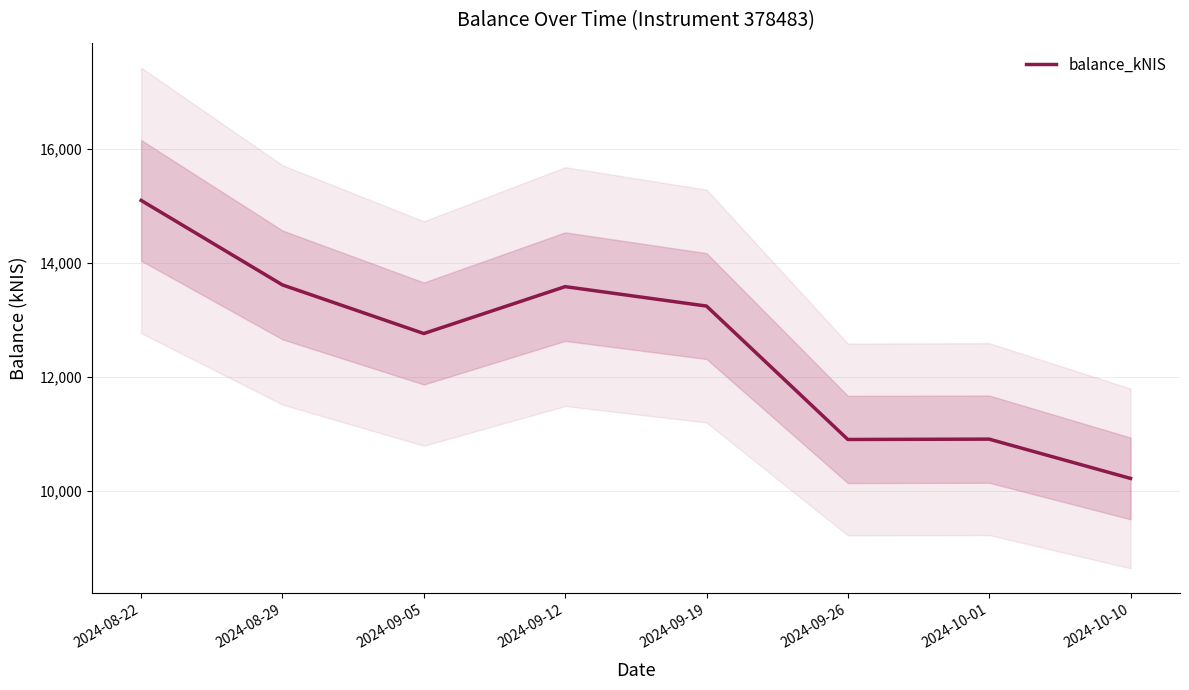

What is the smallest value displayed?

10224.1